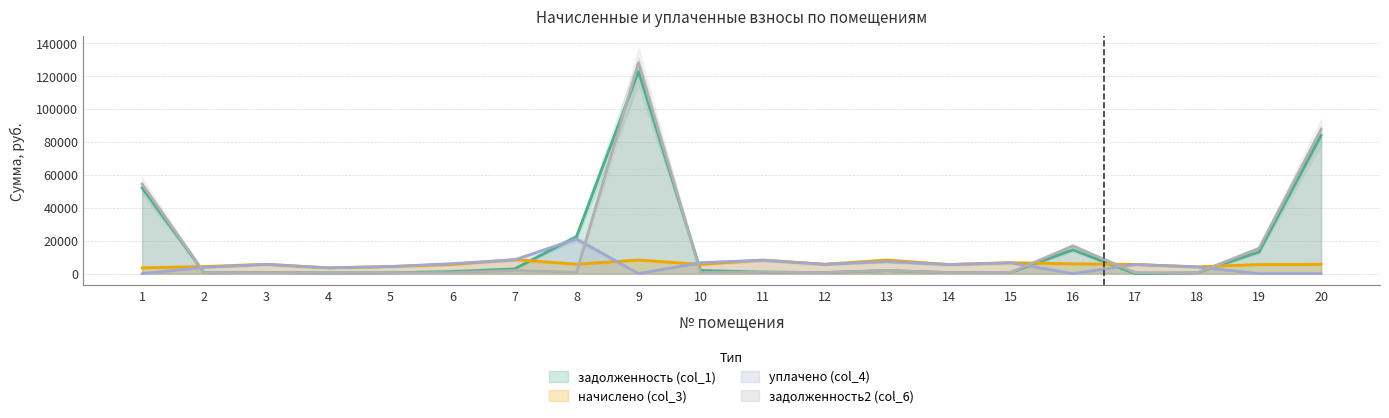

The задолженность (col_1) series shows 630.7 at 3. True or false?

True